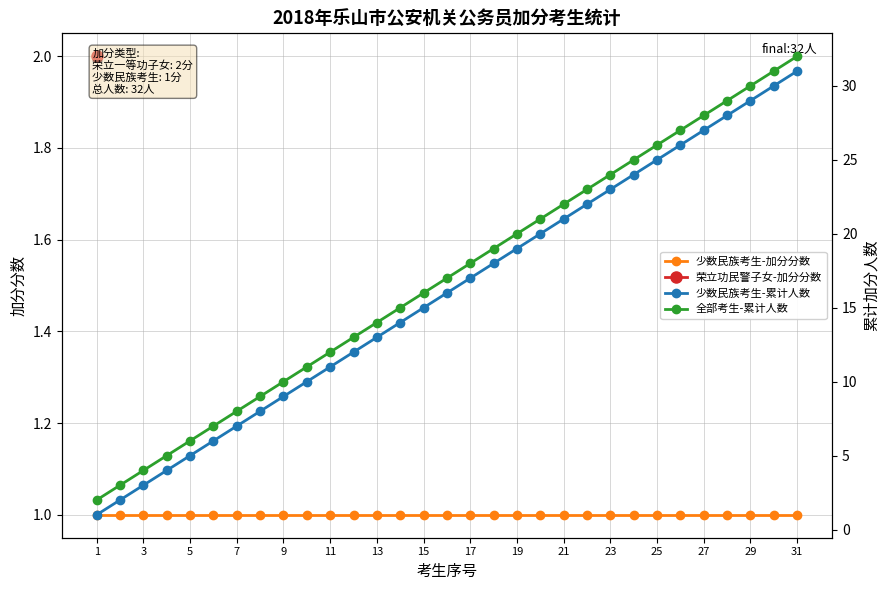

Does the chart display data point markers on the line(s)?

Yes